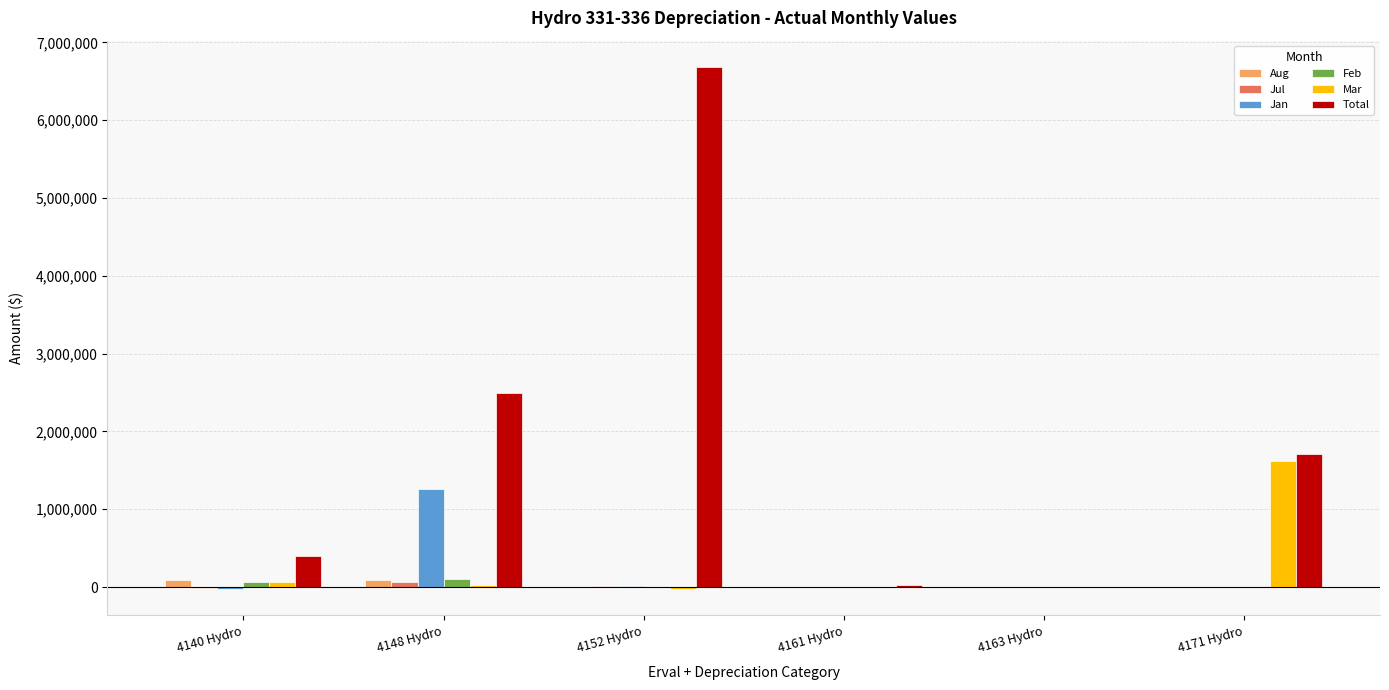

Which series has the largest total across all categories?

Total